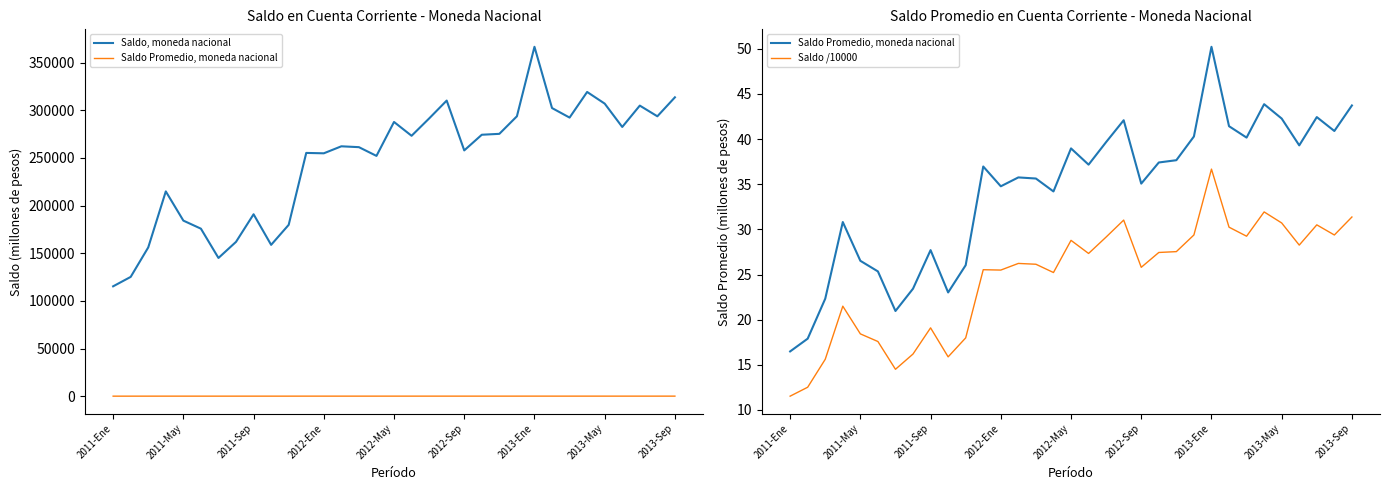

In Saldo Promedio, moneda nacional, how many points are higher than both neighbors (excluding endpoints)?

9